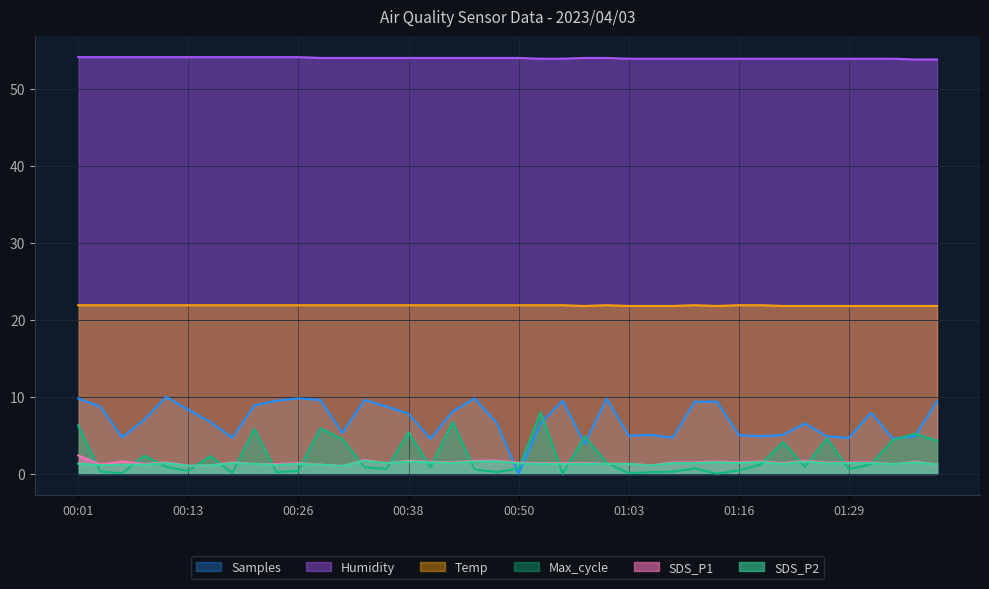

Does the chart have visible grid lines?

Yes